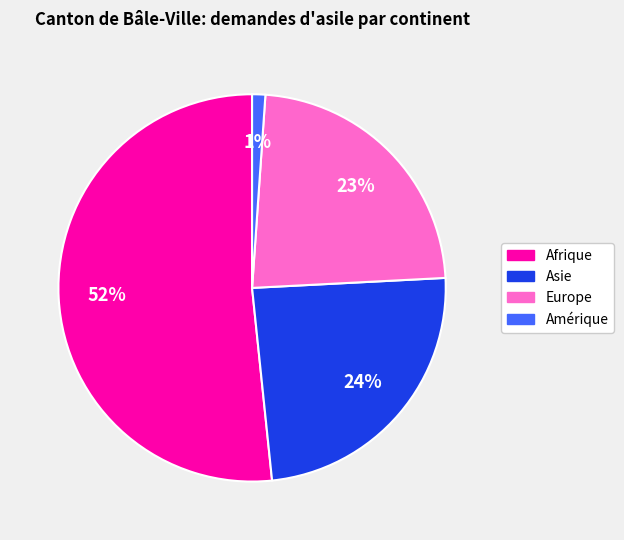

To the nearest percent, what is the difference between the largest and smallest slice percentages?

51%